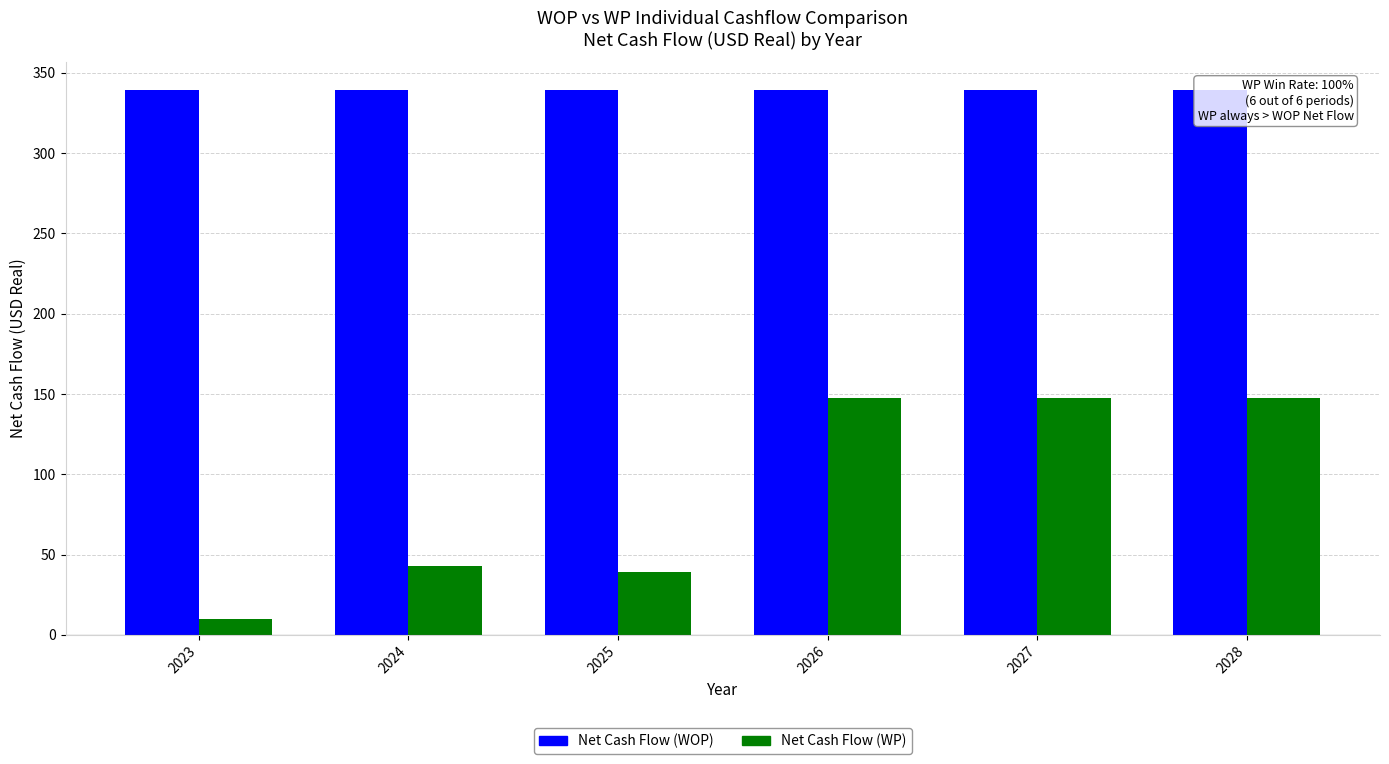

List the series in order of their peak value, lowest first.

Net Cash Flow (WP), Net Cash Flow (WOP)